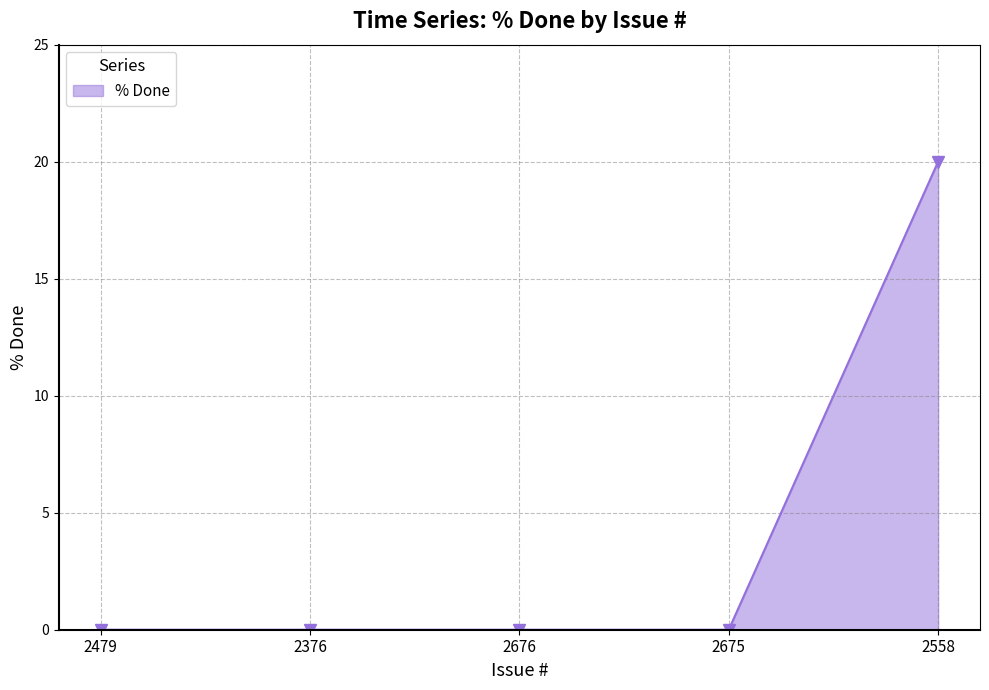

At which category does the chart reach its peak across all series?

2558